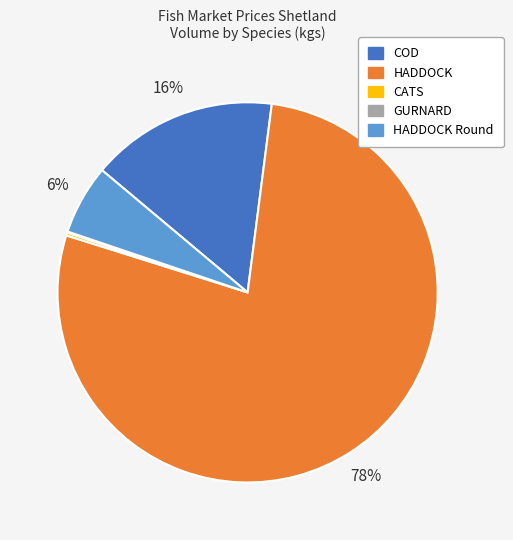

To the nearest percent, what is the difference between the largest and smallest slice percentages?

78%